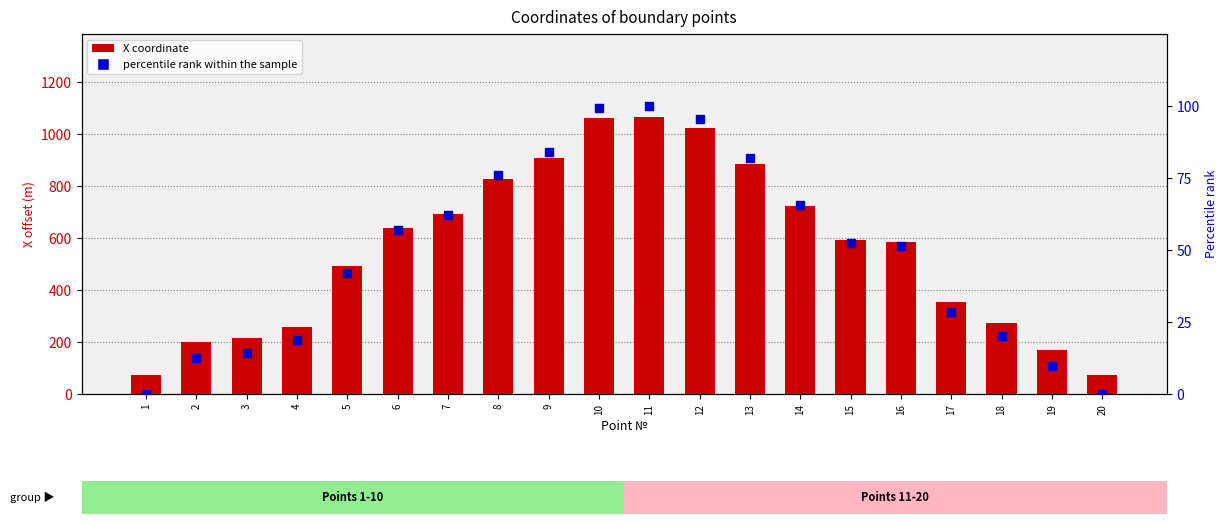

Which series has the widest spread of Y values?

X coordinate